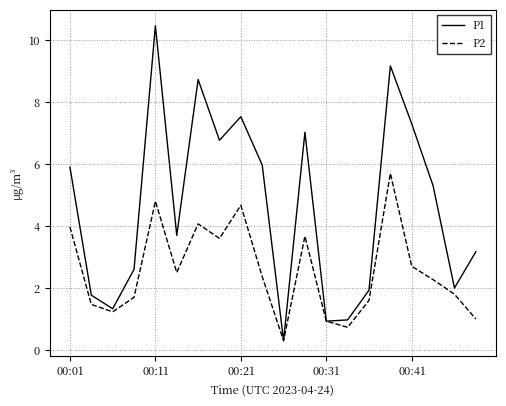

List the series in order of their peak value, highest first.

P1, P2